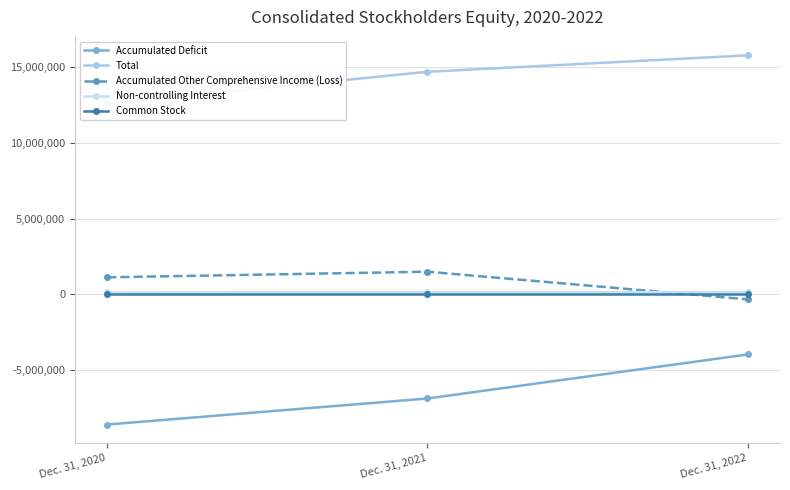

The value of Total at Dec. 31, 2021 is 20964853. True or false?

False